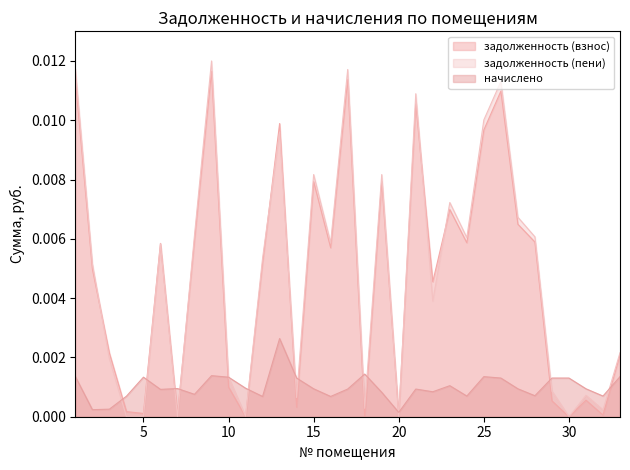

How many lines are shown in the chart?

3